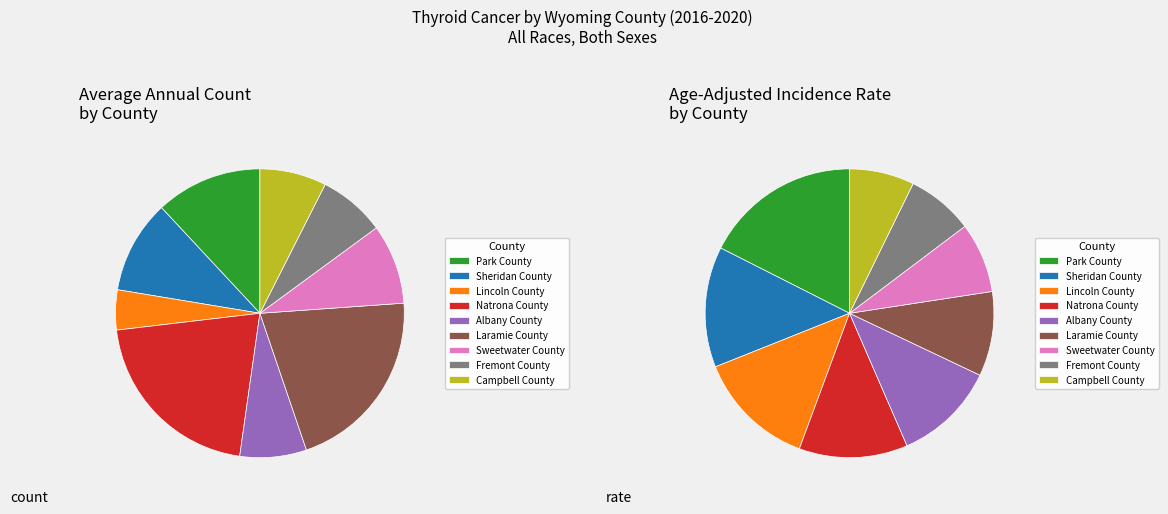

Does any single category account for the majority?

No